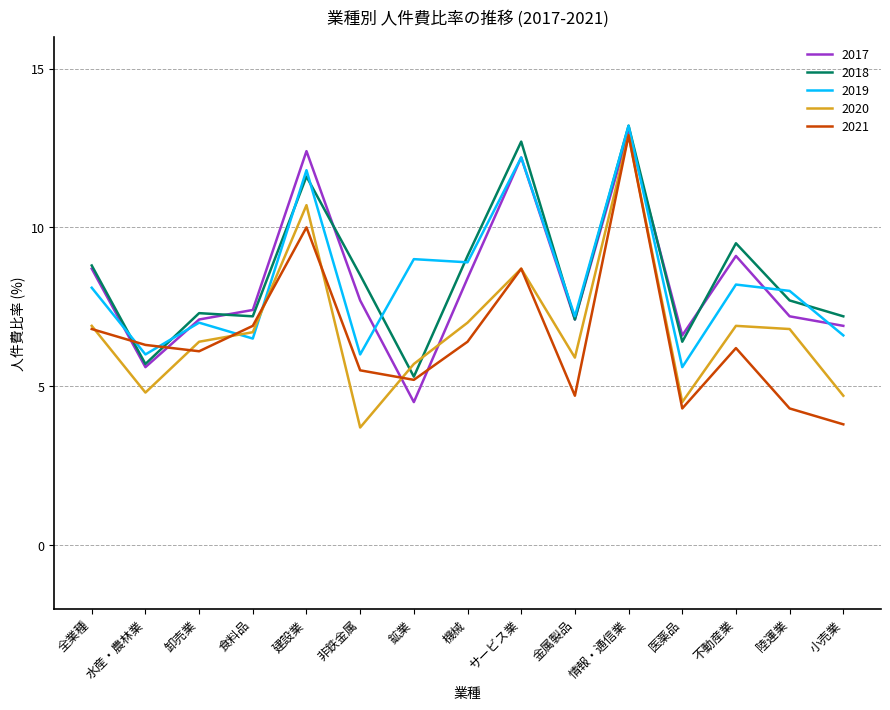

What position from the left is 鉱業?

7